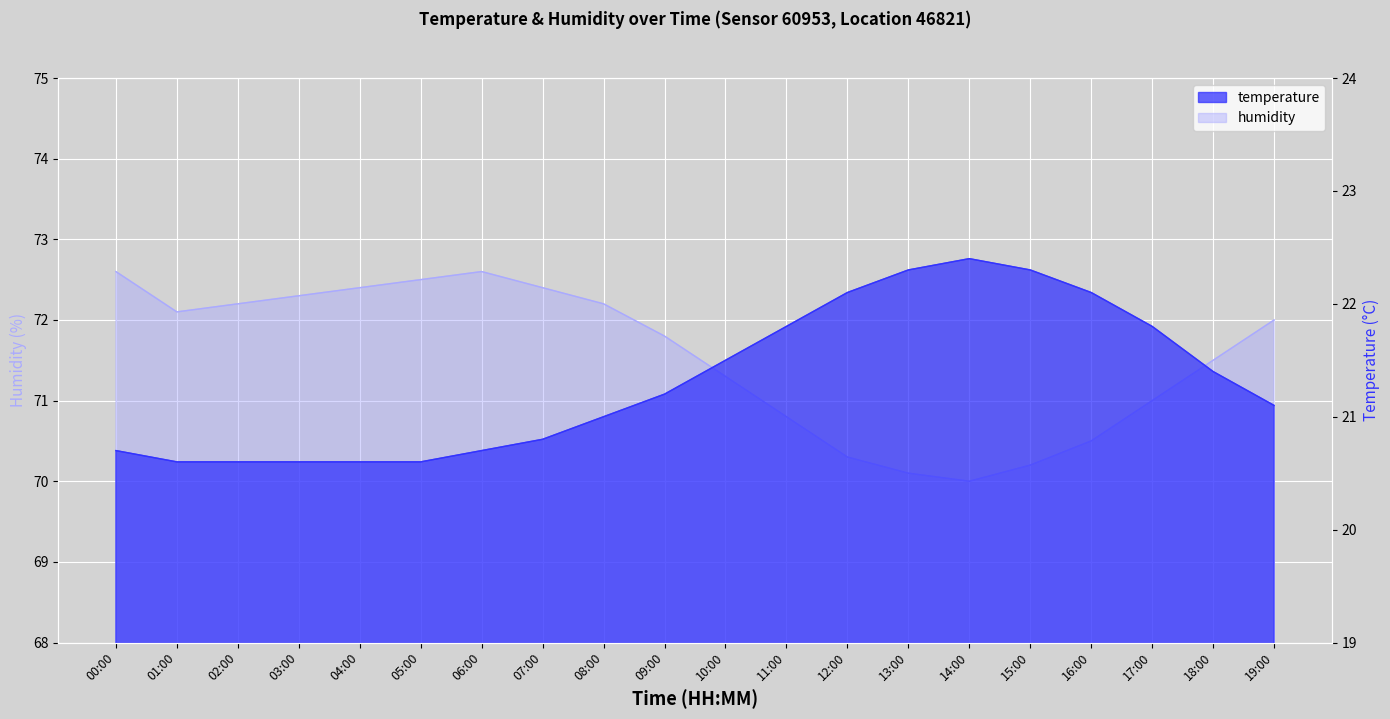

Rank the series by their average value, from lowest to highest.

temperature, humidity